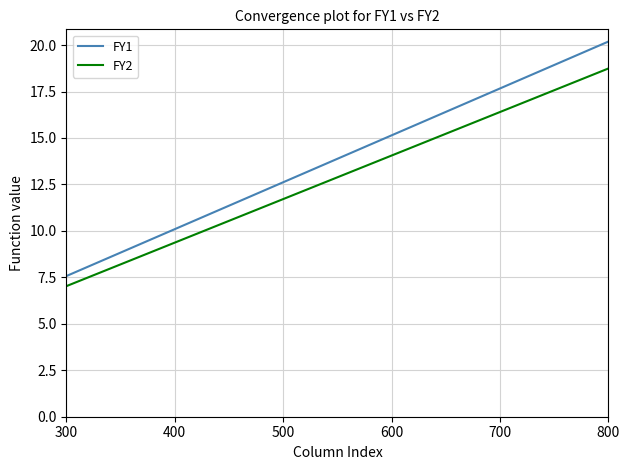

What is the difference between the second highest and second lowest values in the FY1 series?

7.6